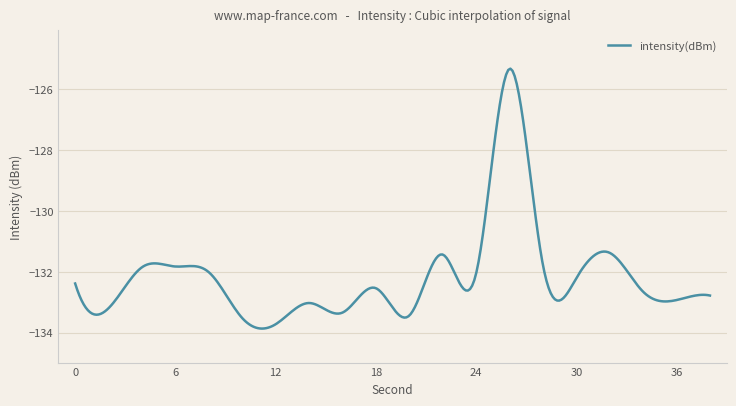

What is the greatest value displayed?

-125.3